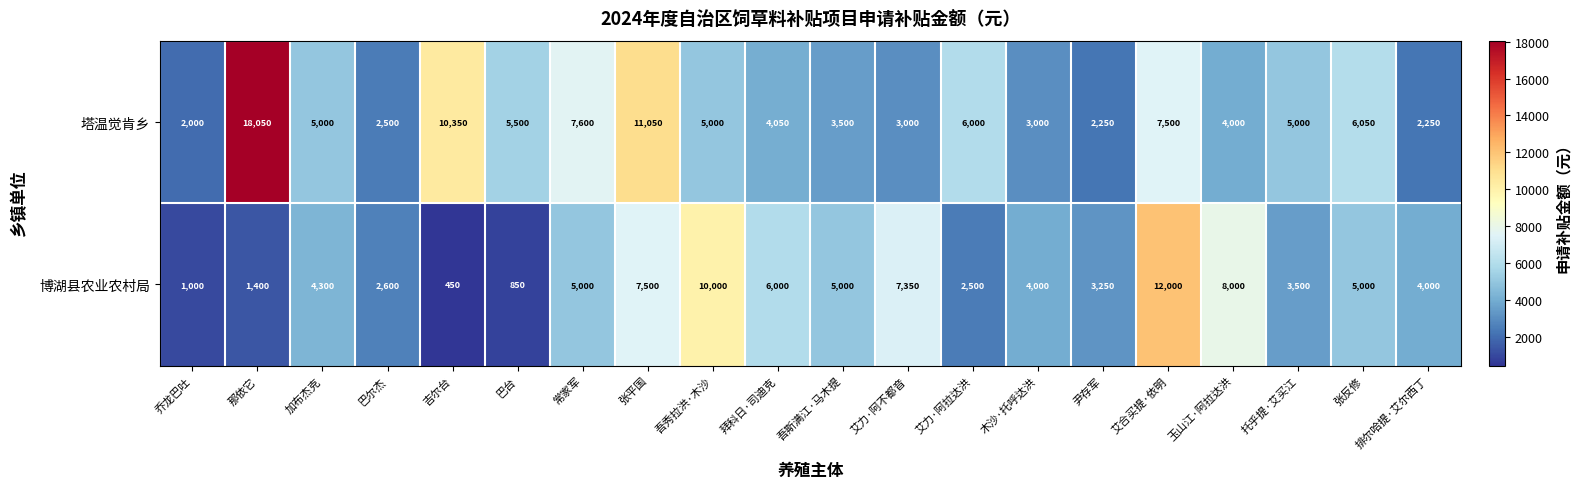

Between 吾秀拉洪·木沙 and 排尔哈提·艾尔西丁, which series saw the biggest shift?

博湖县农业农村局